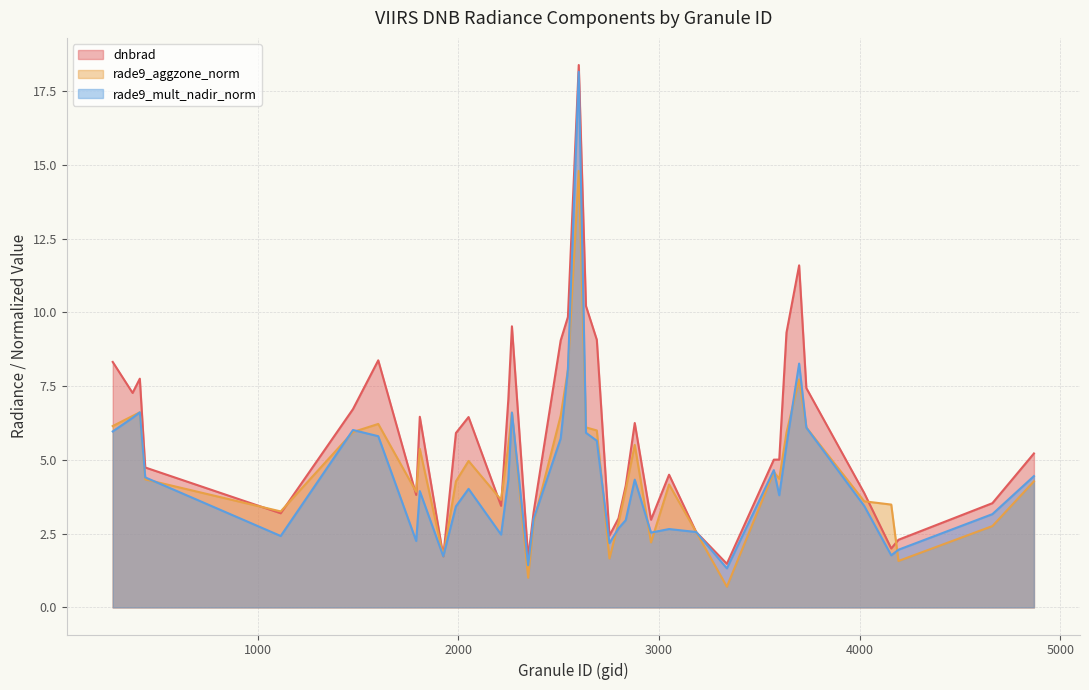

How many values in the dnbrad series exceed 5?

22